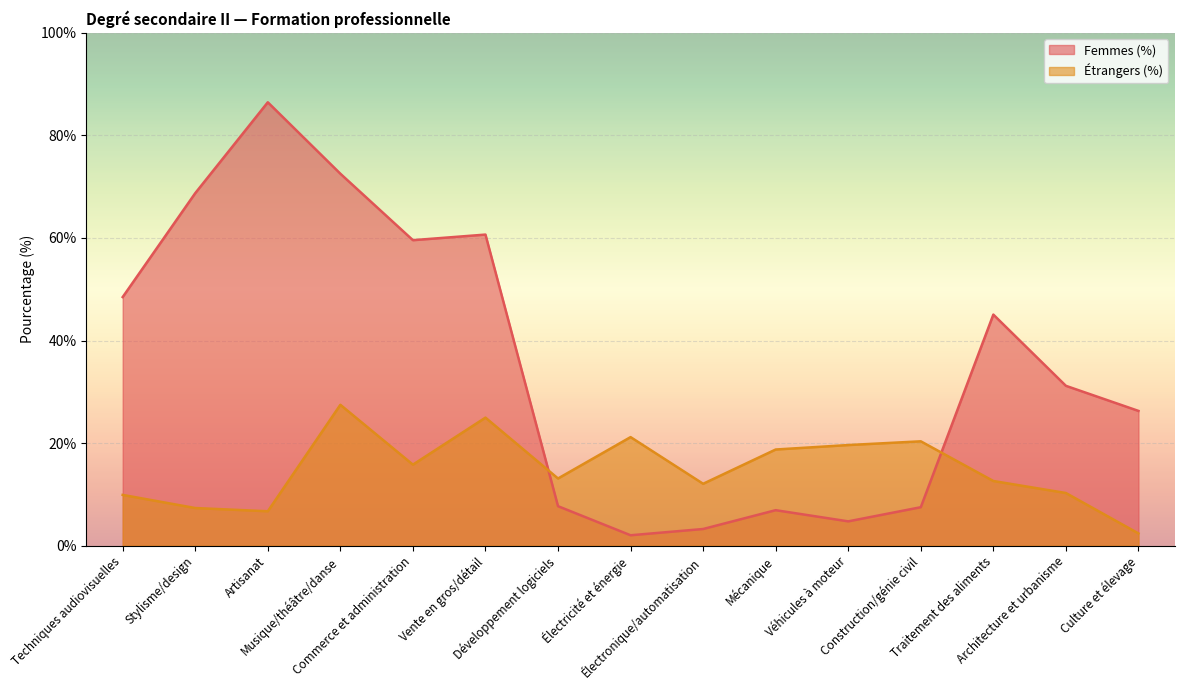

Where do Femmes (%) and Étrangers (%) first cross each other?

Vente en gros/détail and Développement logiciels